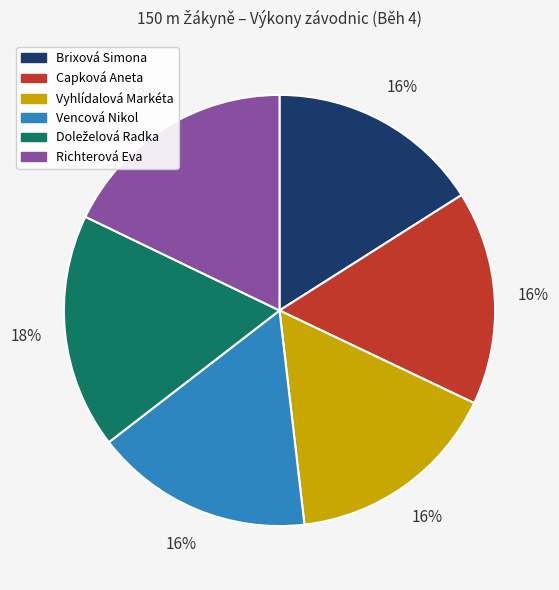

To the nearest percent, what is the difference between the largest and smallest slice percentages?

2%